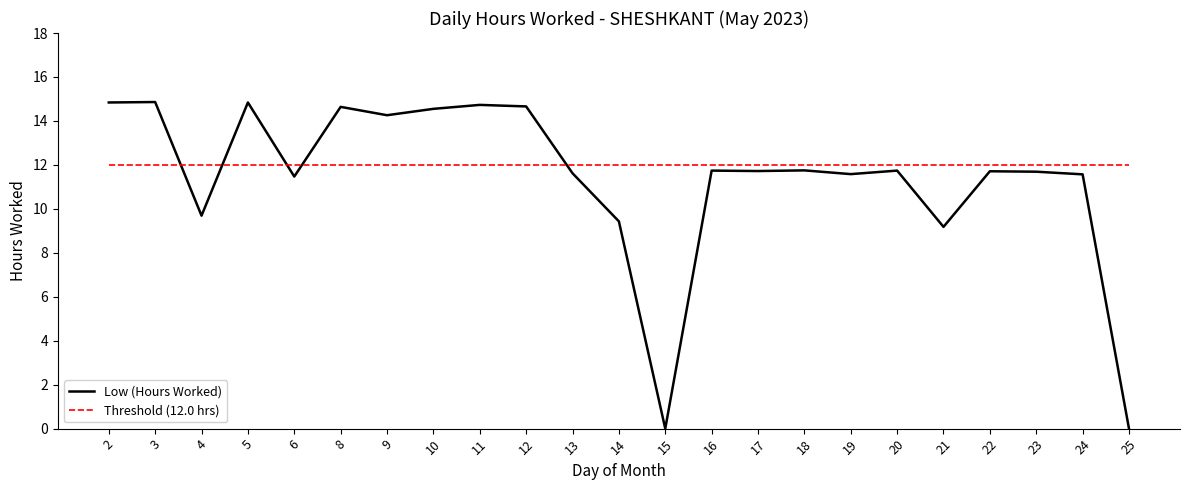

The value of Threshold (12.0 hrs) at 10 is 12.0. True or false?

True